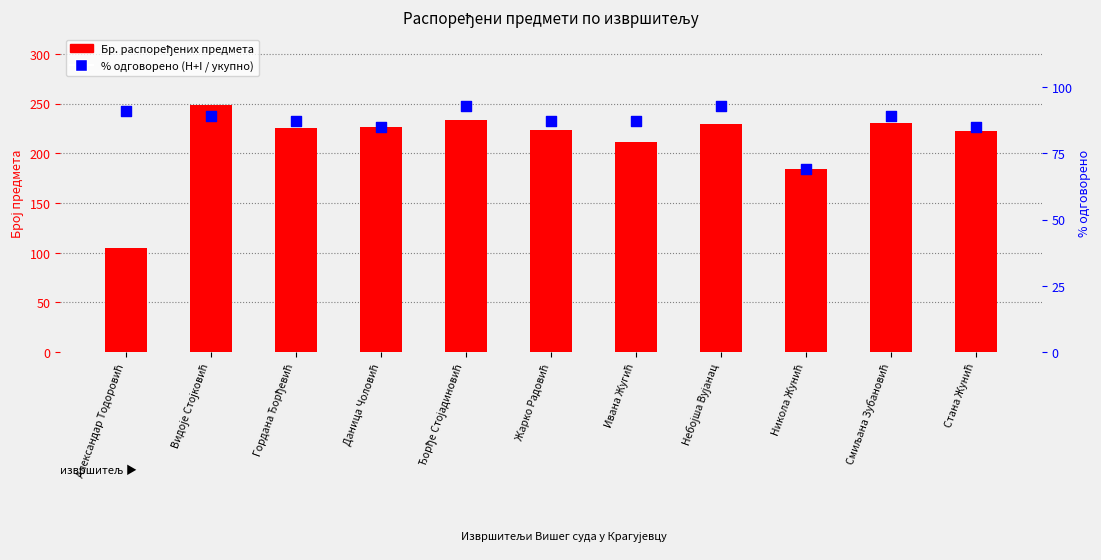

Which series reaches the maximum Y coordinate?

Бр. распоређених предмета